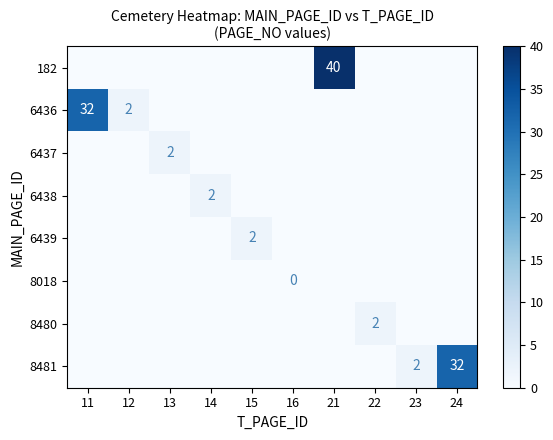

True or false: 6438 has a value of 1 at 14.

False